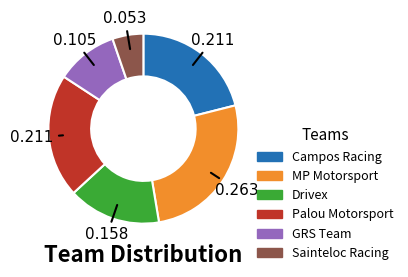

Is there a majority slice in this chart?

No